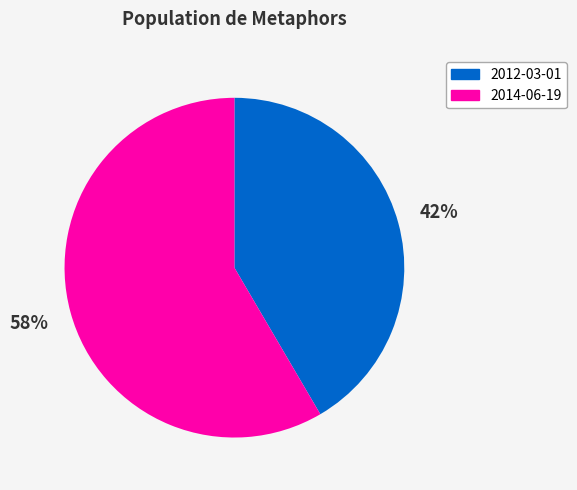

Combined, do 2014-06-19 and 2012-03-01 account for over 50%?

Yes